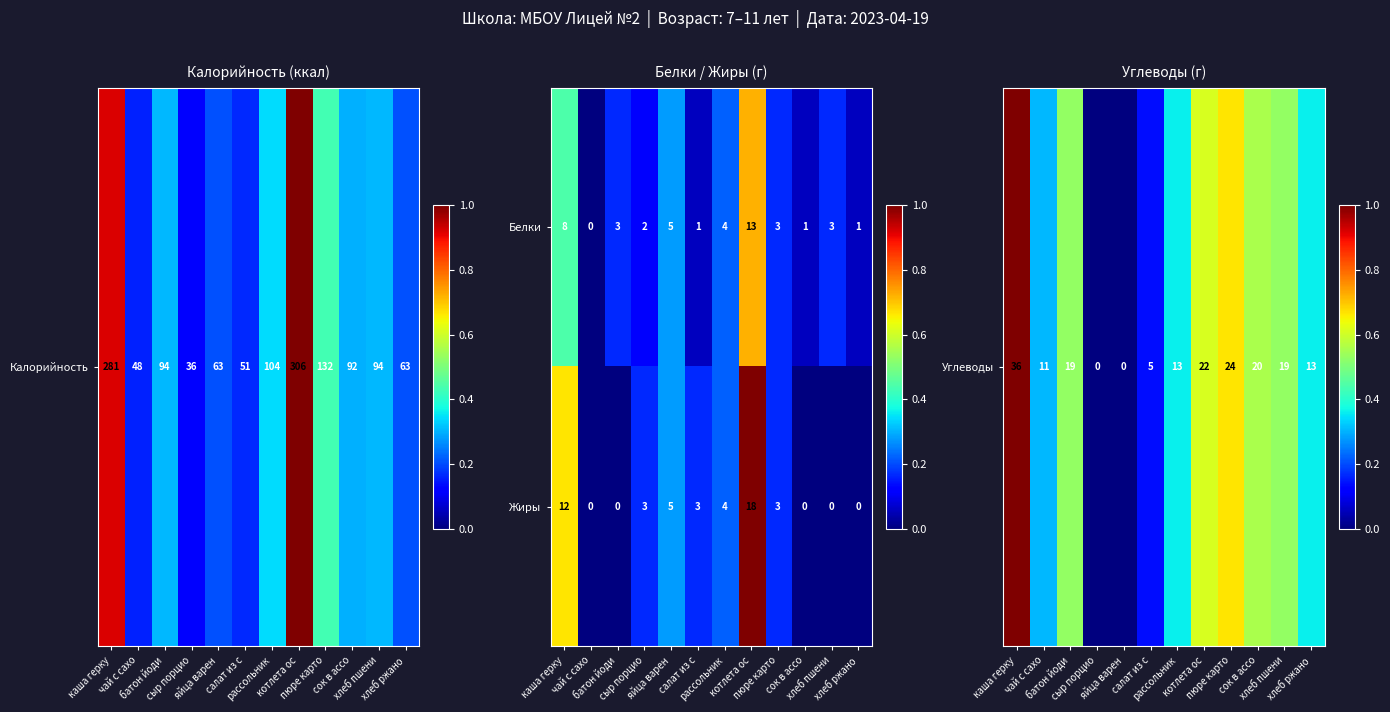

What is the spread (max minus min) of values at котлета ос?

5